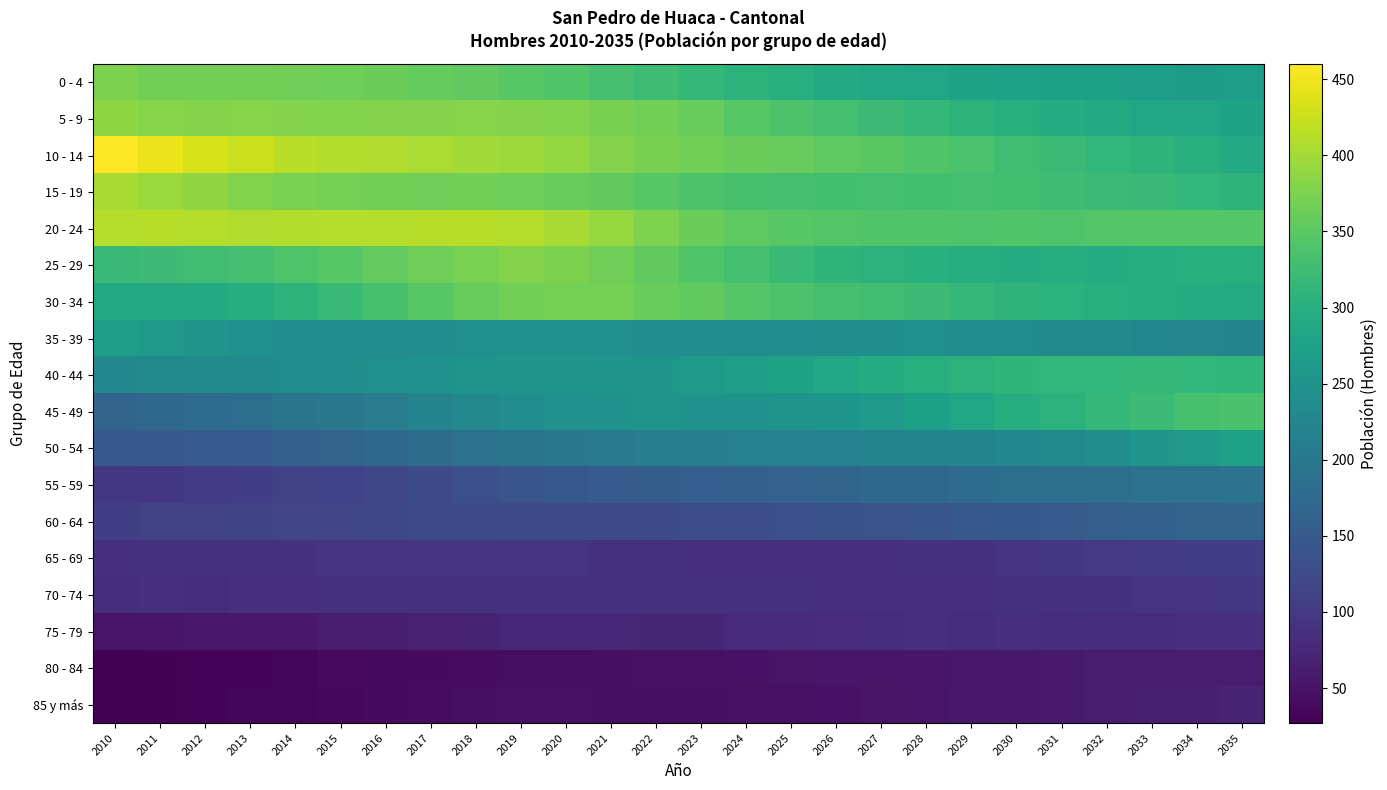

Which series has the largest range (max minus min)?

10 - 14